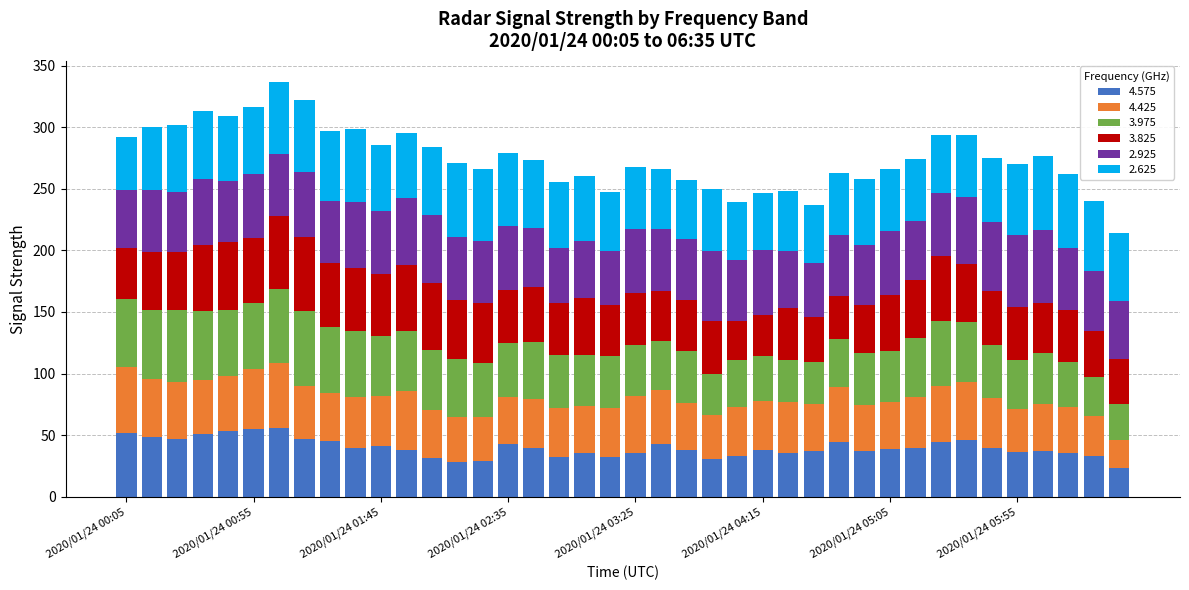

What is the lowest value of the 4.575 series?

23.0